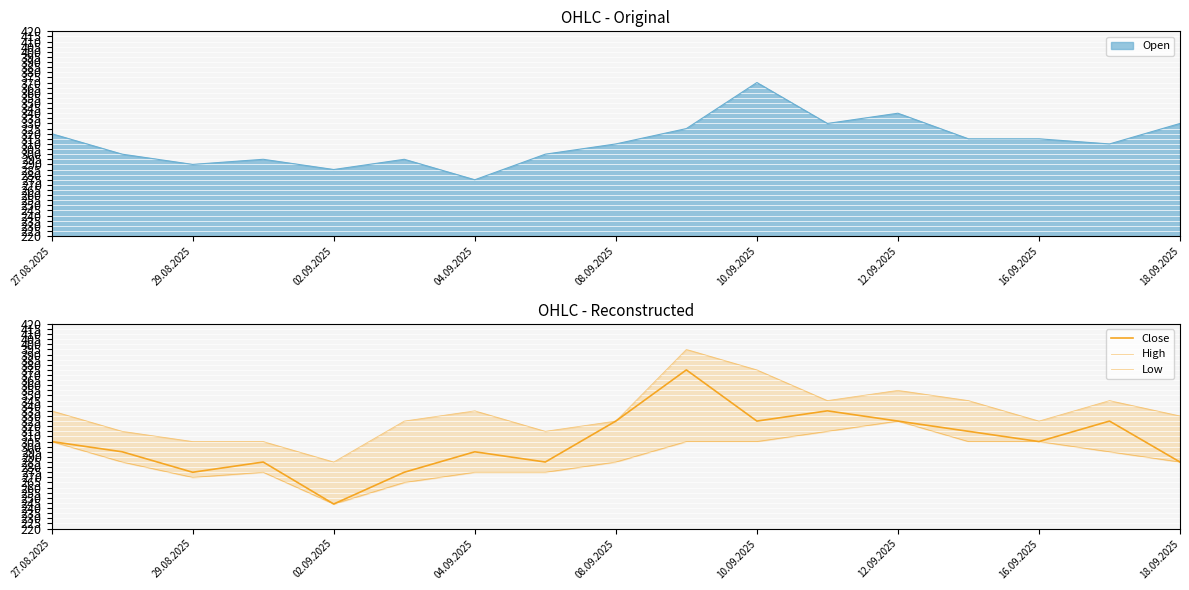

Between 29.08.2025 and 04.09.2025, which is larger?

29.08.2025